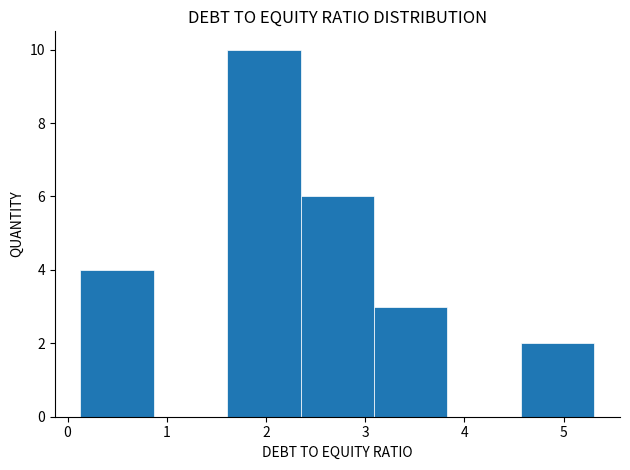

Reading left to right, transcribe this chart: for each bar, give the range it covers on the x-axis and its height. Neither the bar edges nor the heights are printed on the chart, so give them approximately, as read against the axes.

0.13 to 0.87: 4
0.87 to 1.61: 0
1.61 to 2.35: 10
2.35 to 3.09: 6
3.09 to 3.83: 3
3.83 to 4.57: 0
4.57 to 5.31: 2